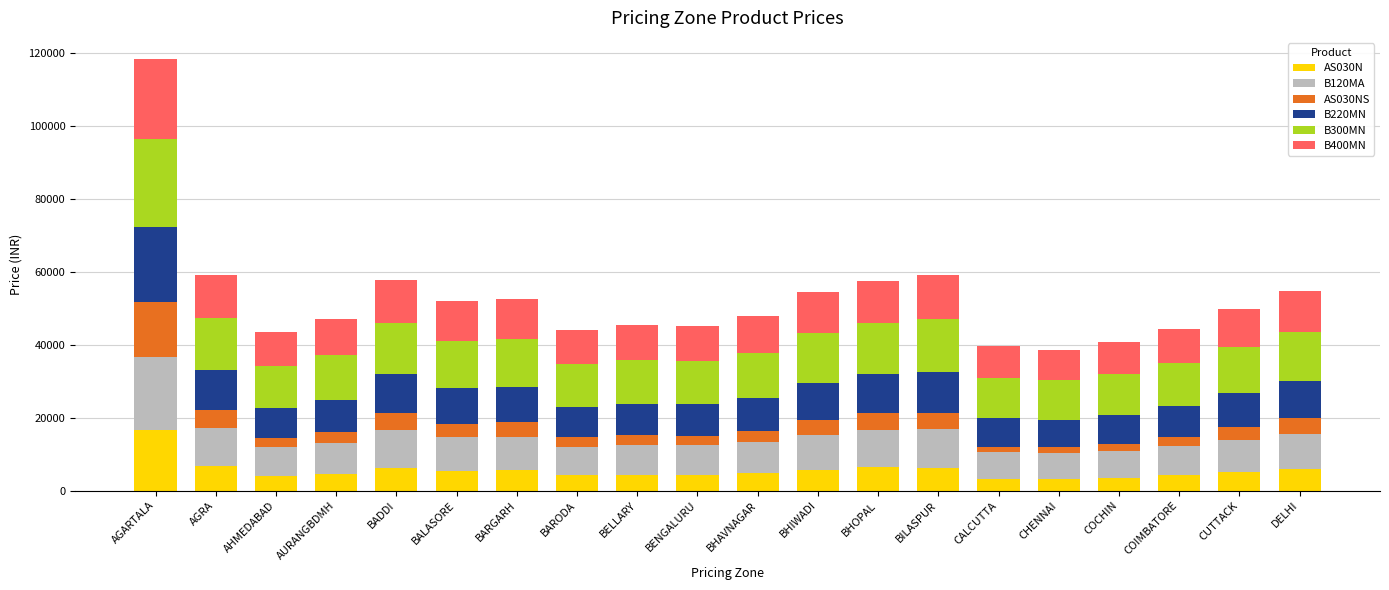

What is the minimum value for AS030N?

3158